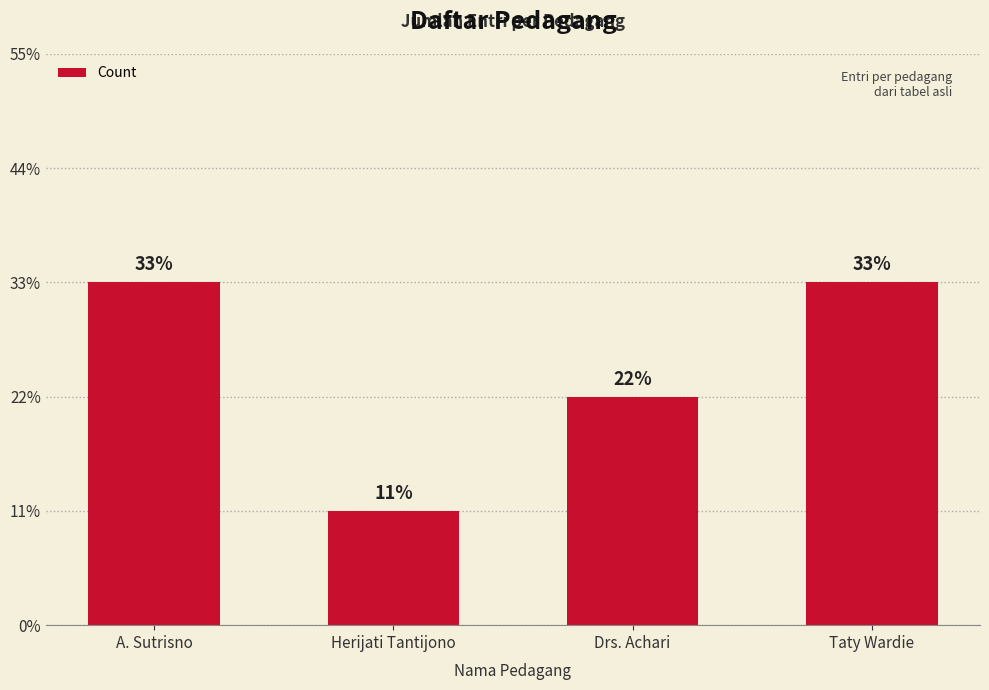

Are the bars horizontal?

No